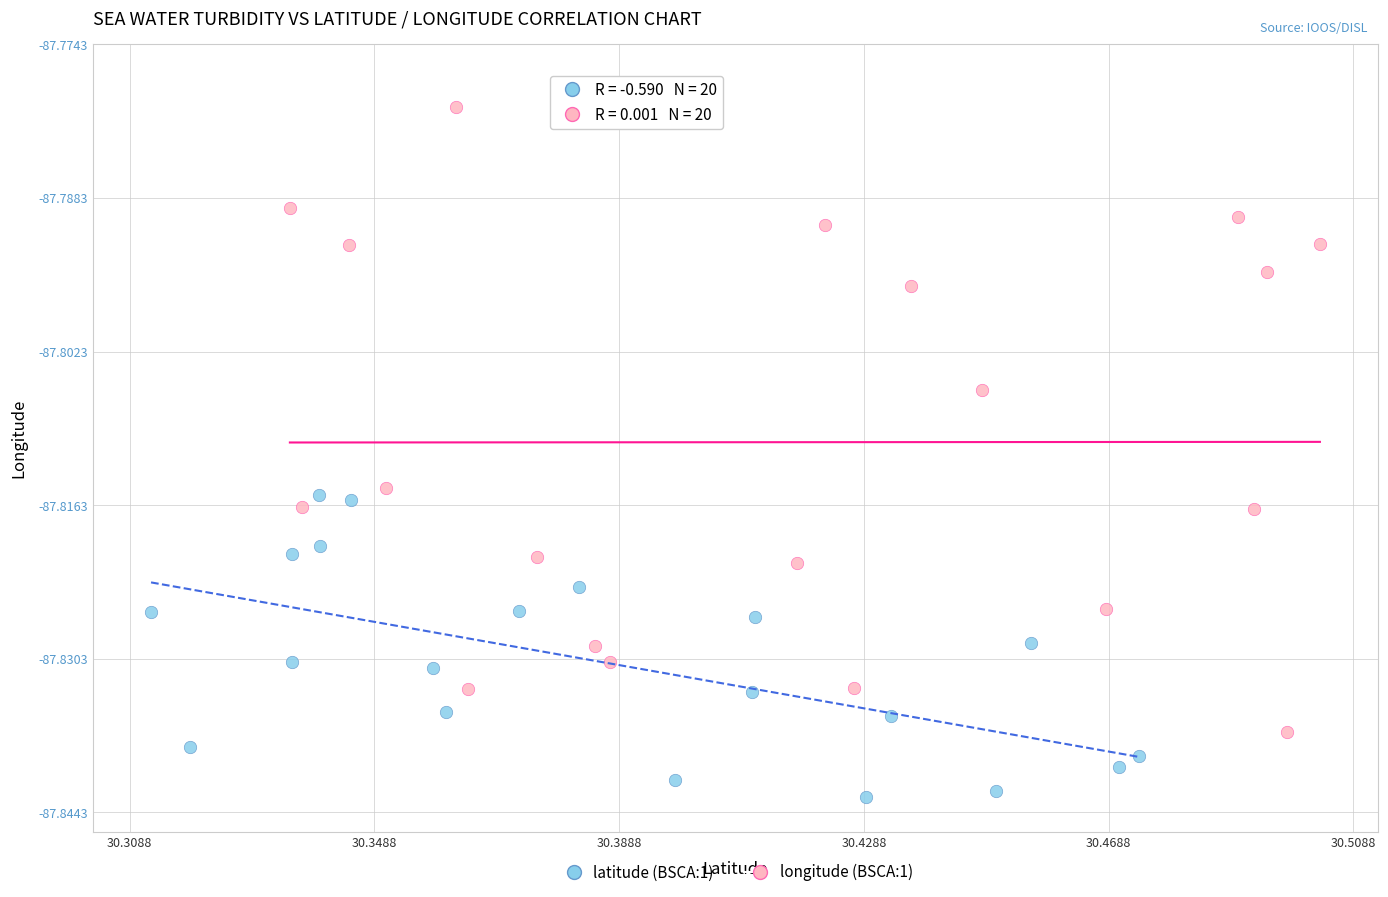

Which series contains the lowest Y value?

latitude (BSCA:1)